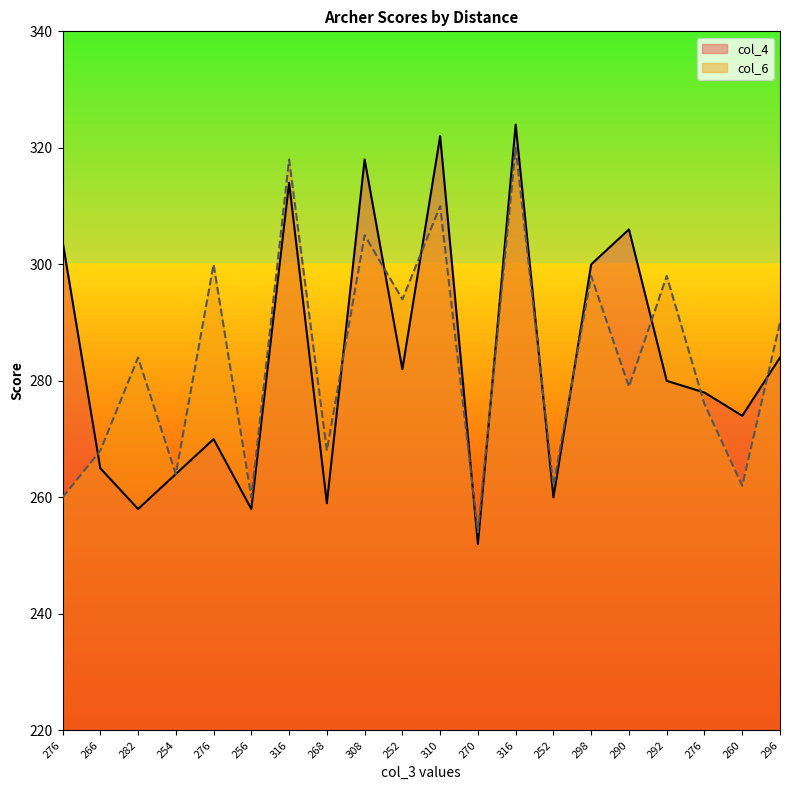

What is the greatest value displayed?

324